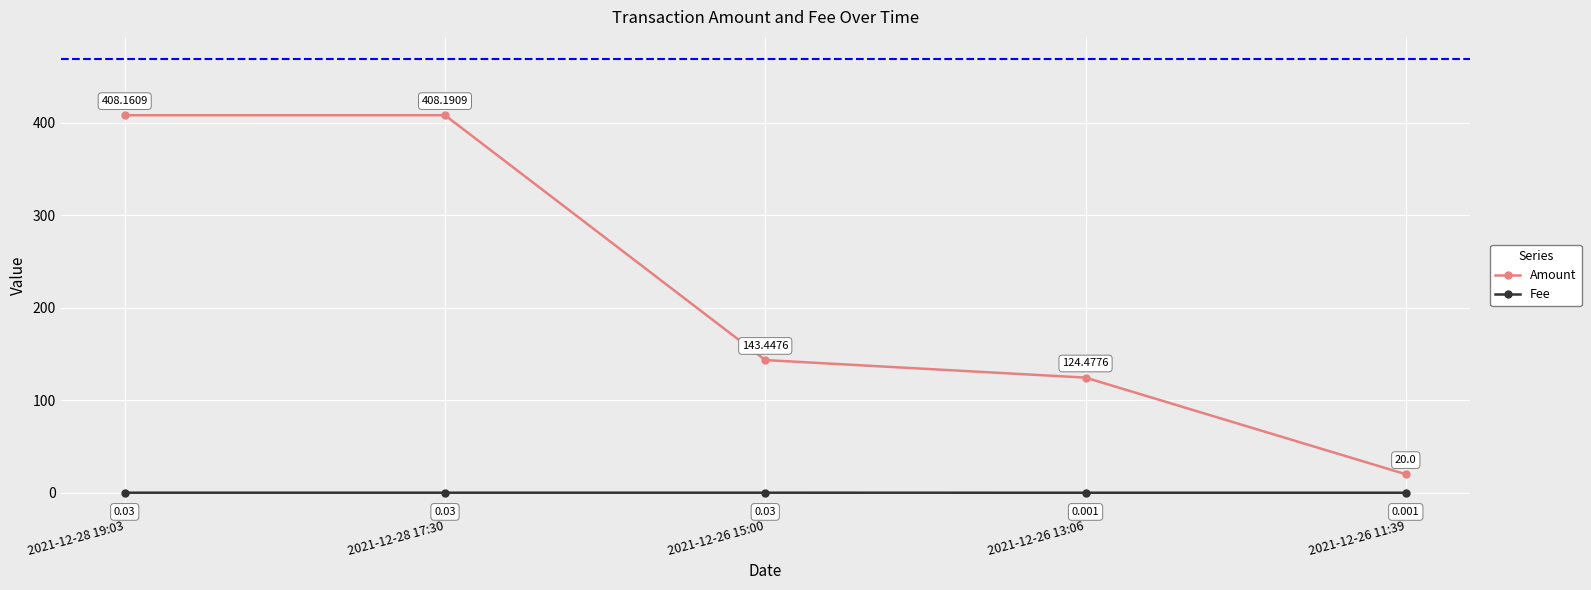

How many lines are shown in the chart?

2